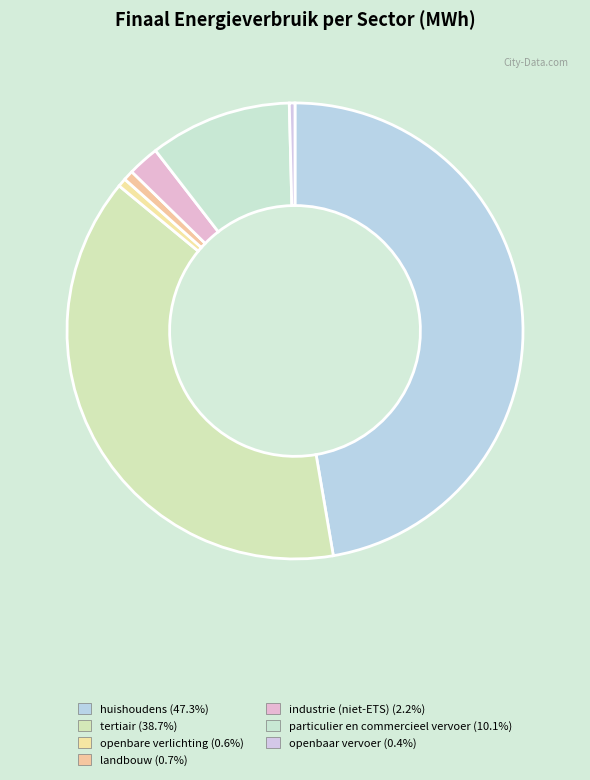

Do huishoudens and tertiair together represent more than half of the pie?

Yes